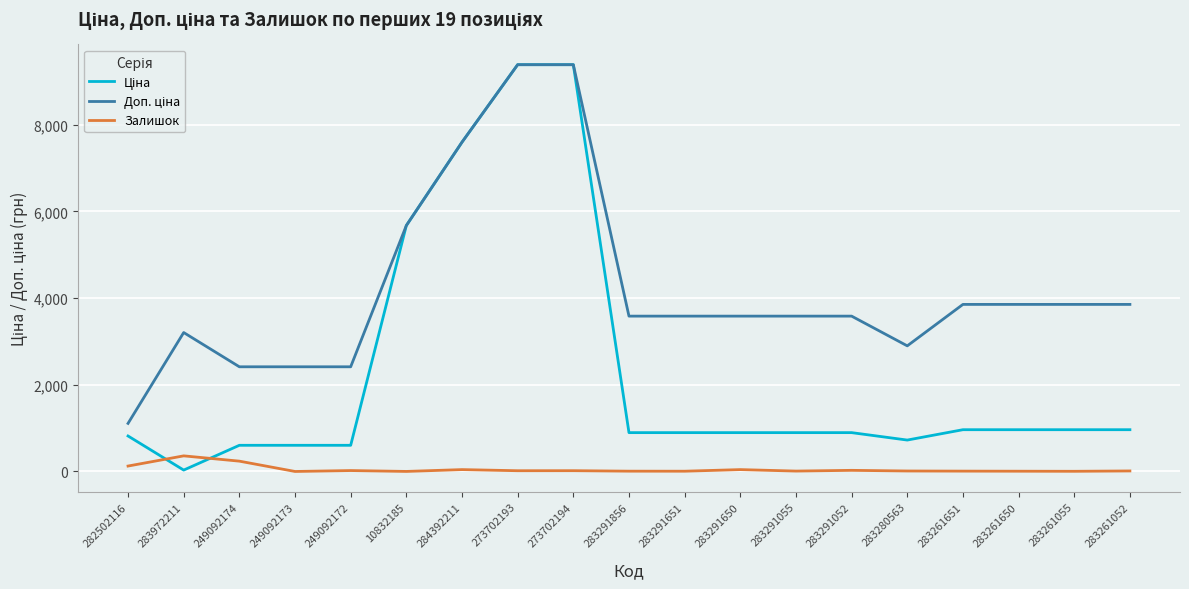

Does the chart have visible grid lines?

Yes